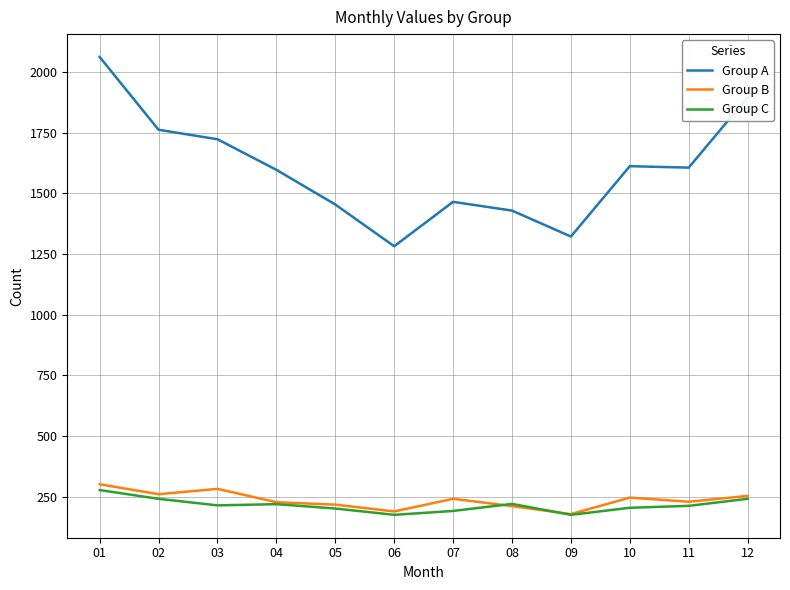

Which category has the lowest value in the Group A series?

06